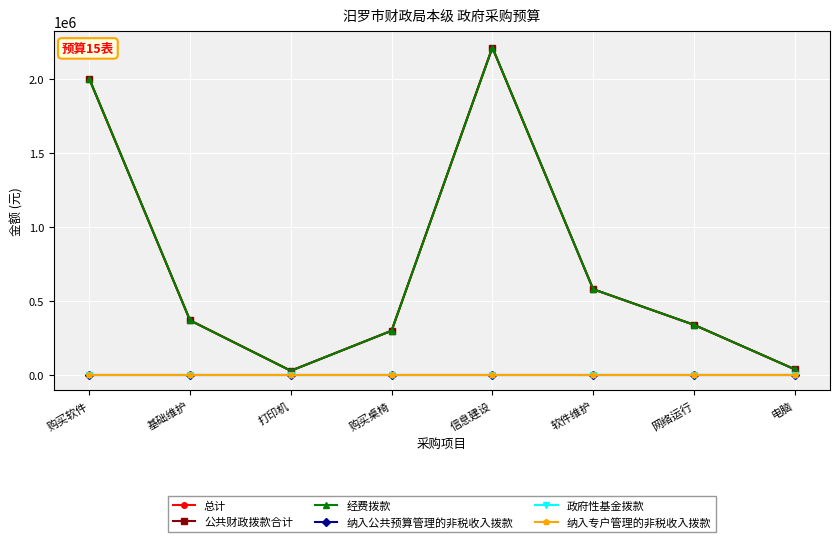

Which has a higher value, 购买软件 or 网络运行?

购买软件